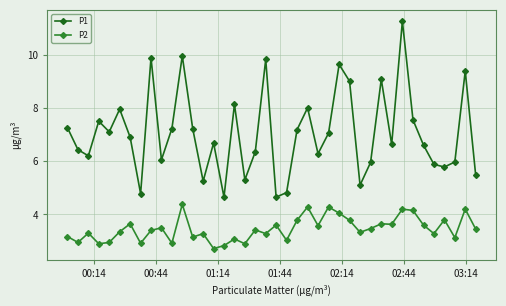

Rank the series by their maximum value, from highest to lowest.

P1, P2